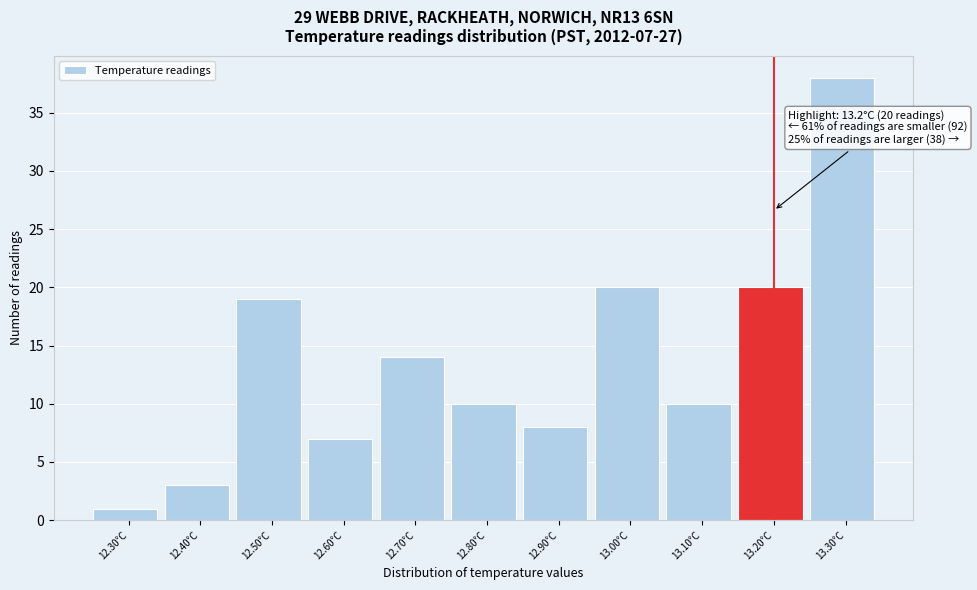

Over which range of the x-axis is the bar tallest?

13.25 to 13.35